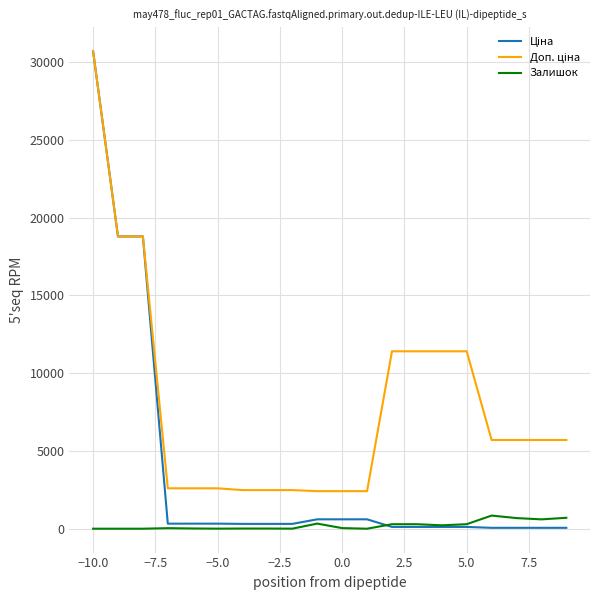

Is this an area chart (filled region under the line)?

No